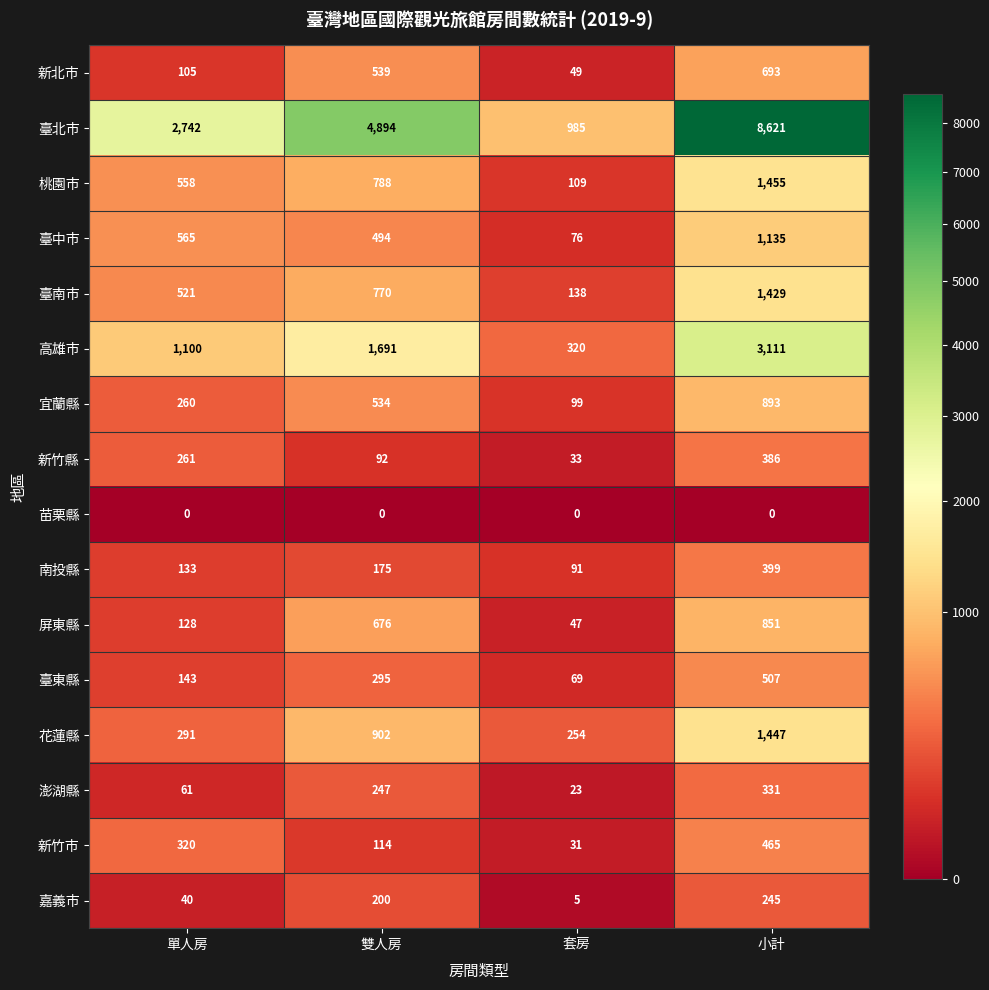

What is the difference between the 臺中市 values at 套房 and 小計?

1059